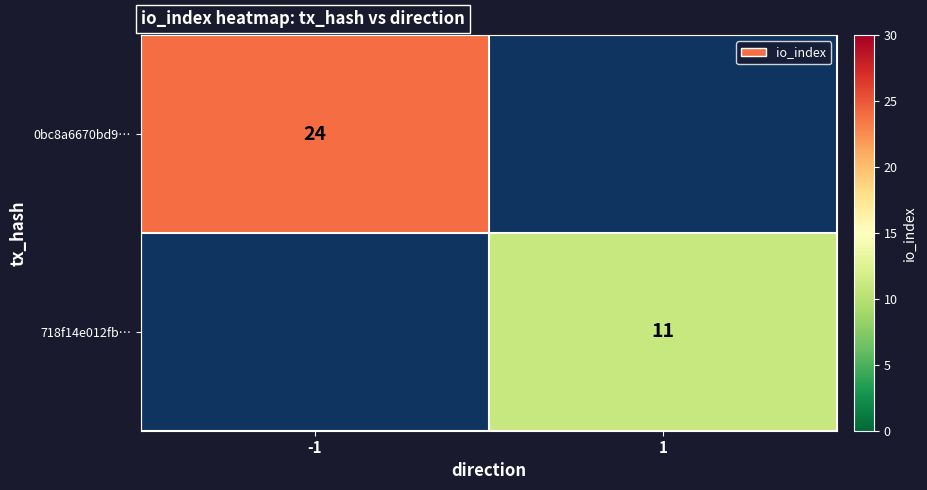

True or false: 0bc8a6670bd9… has a value of 24 at -1.

True